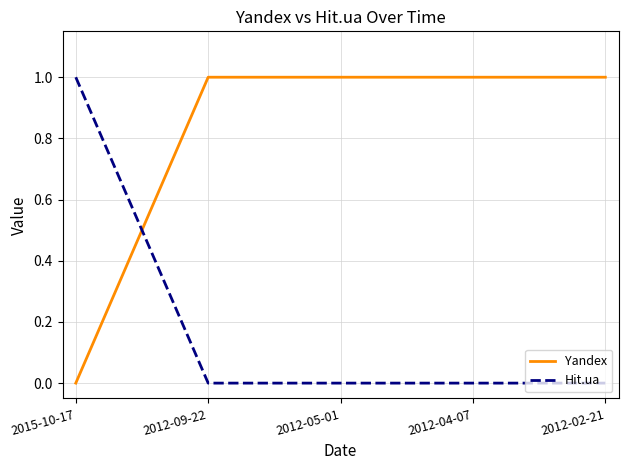

Which series ends up on top after the final intersection of Yandex and Hit.ua?

Yandex